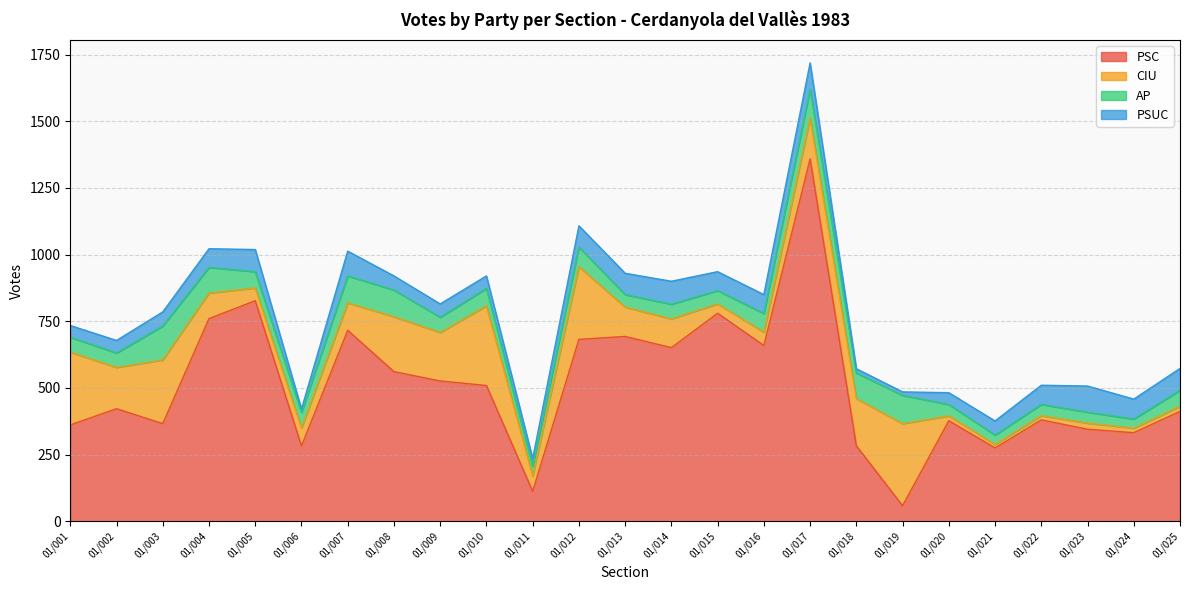

In PSUC, how many points are higher than both neighbors (excluding endpoints)?

5